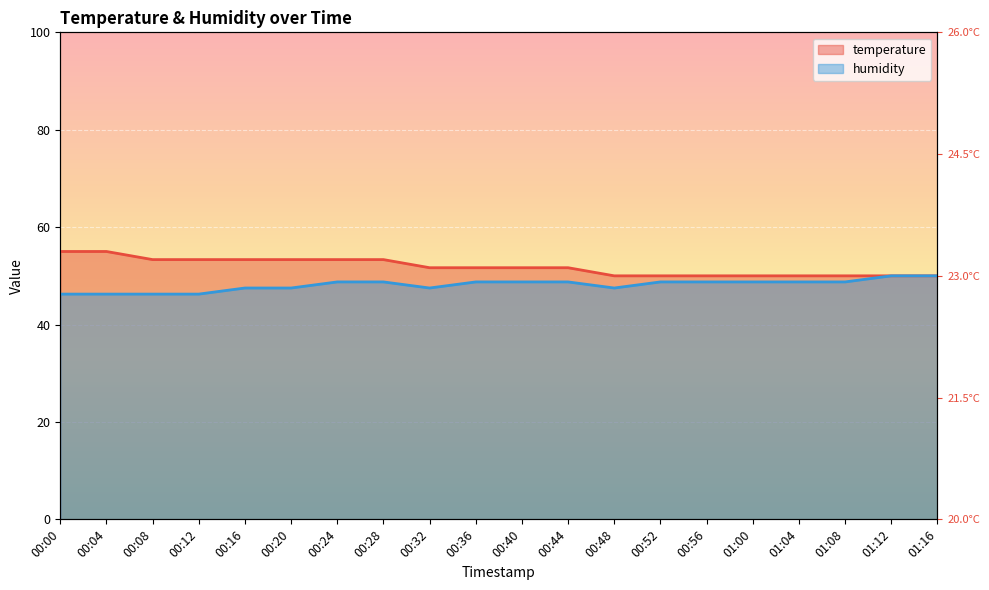

The humidity series shows 46.3 at 00:08. True or false?

True